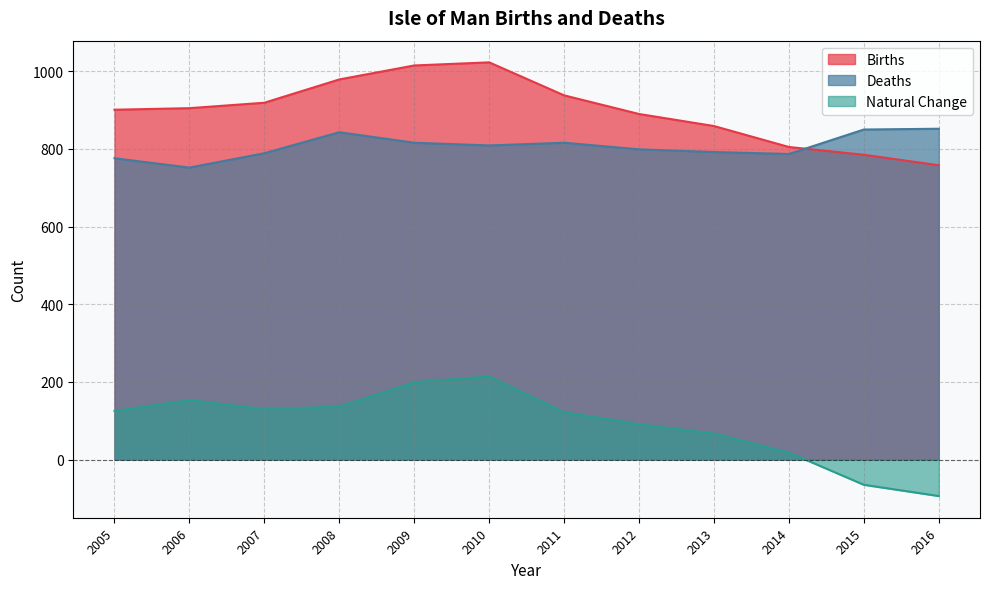

What is the value of the Deaths point at the 5th from the left?

816